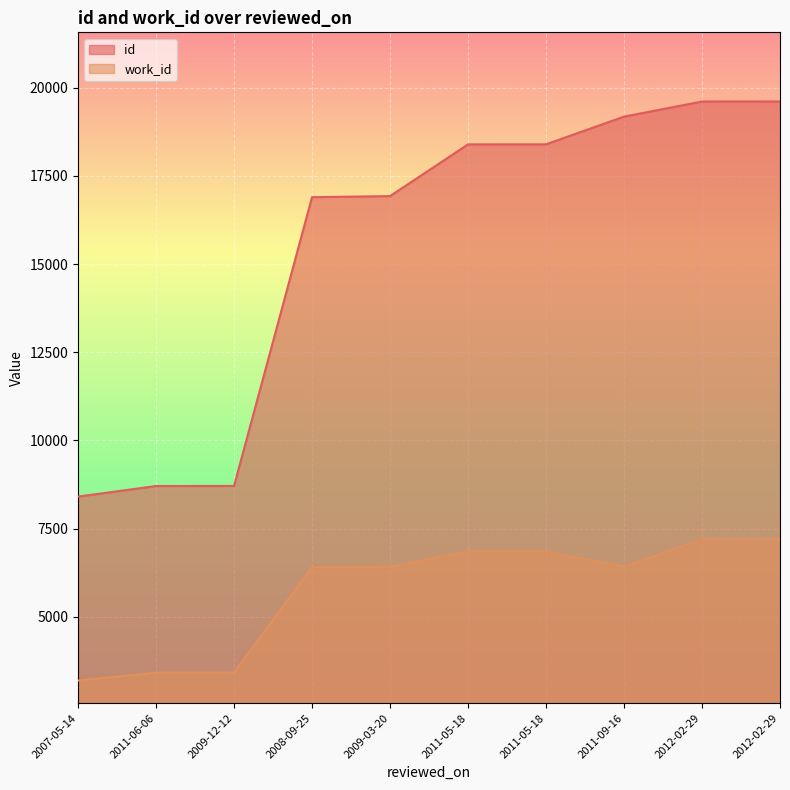

What is the value of the id point at the 5th from the left?

16929